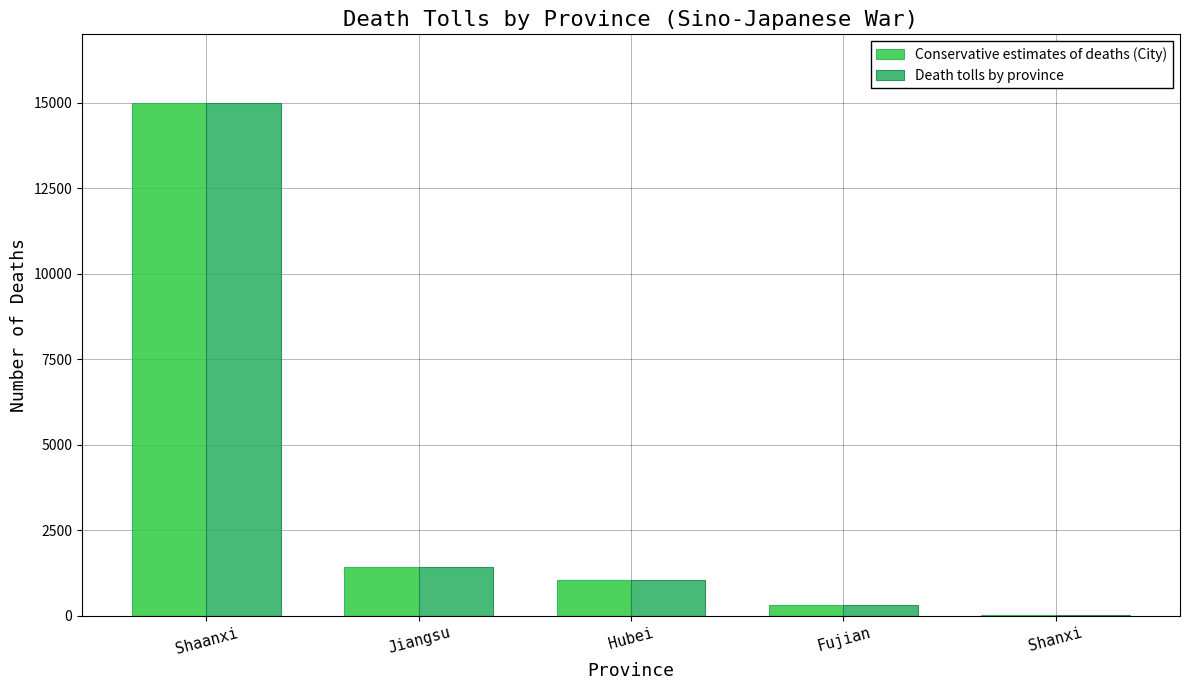

At which label is Conservative estimates of deaths (City) closest to 7512?

Jiangsu